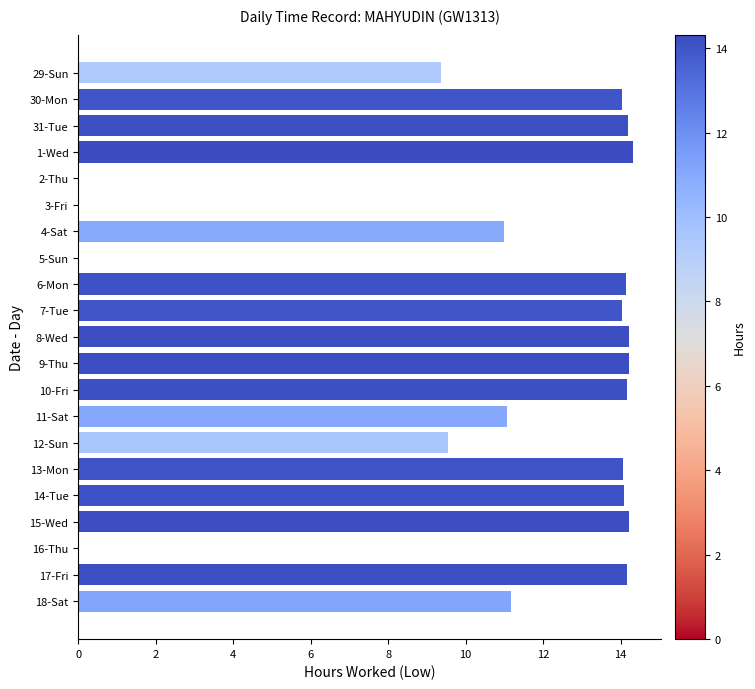

What is the change in value from 3-Fri to 13-Mon?

+14.1